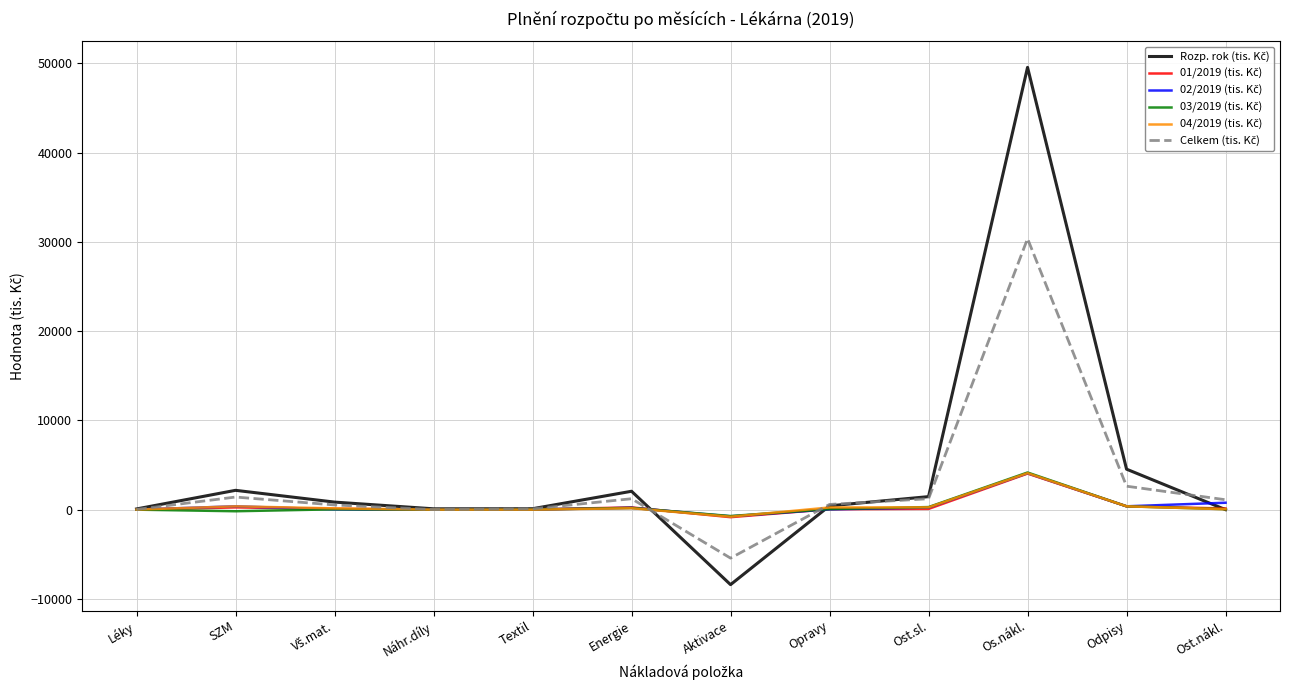

What is the total value across all series at Ost.sl.?

3547.1